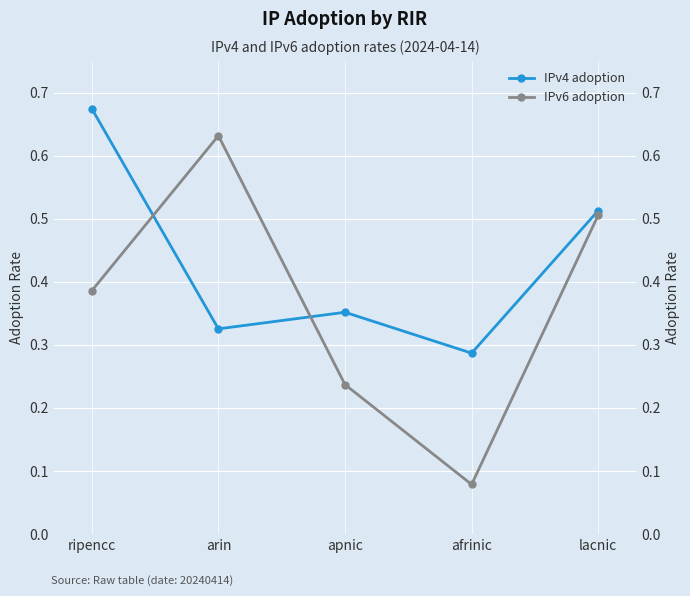

The IPv4 adoption series shows 0.4 at ripencc. True or false?

False